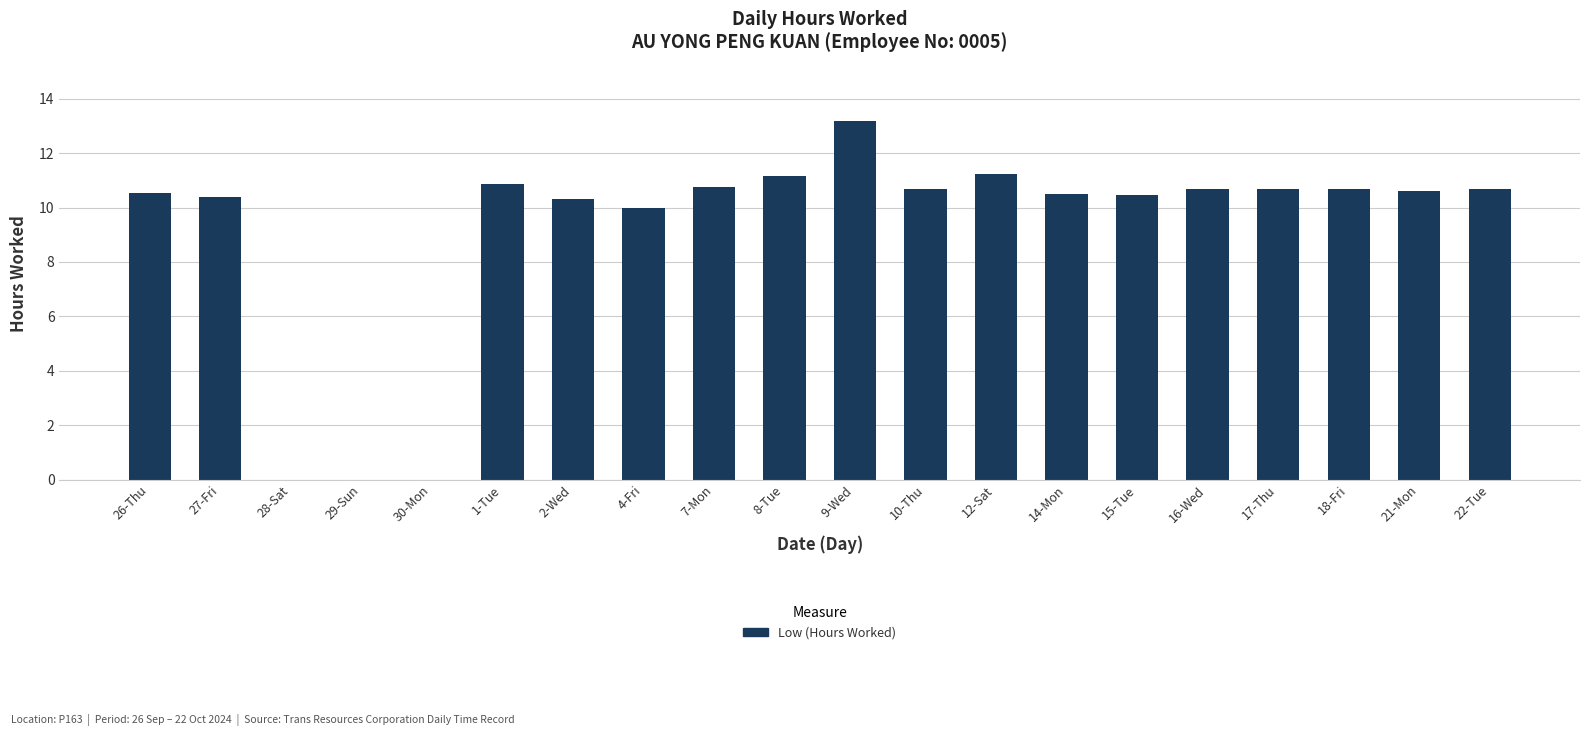

Read the value at 17-Thu.

10.7